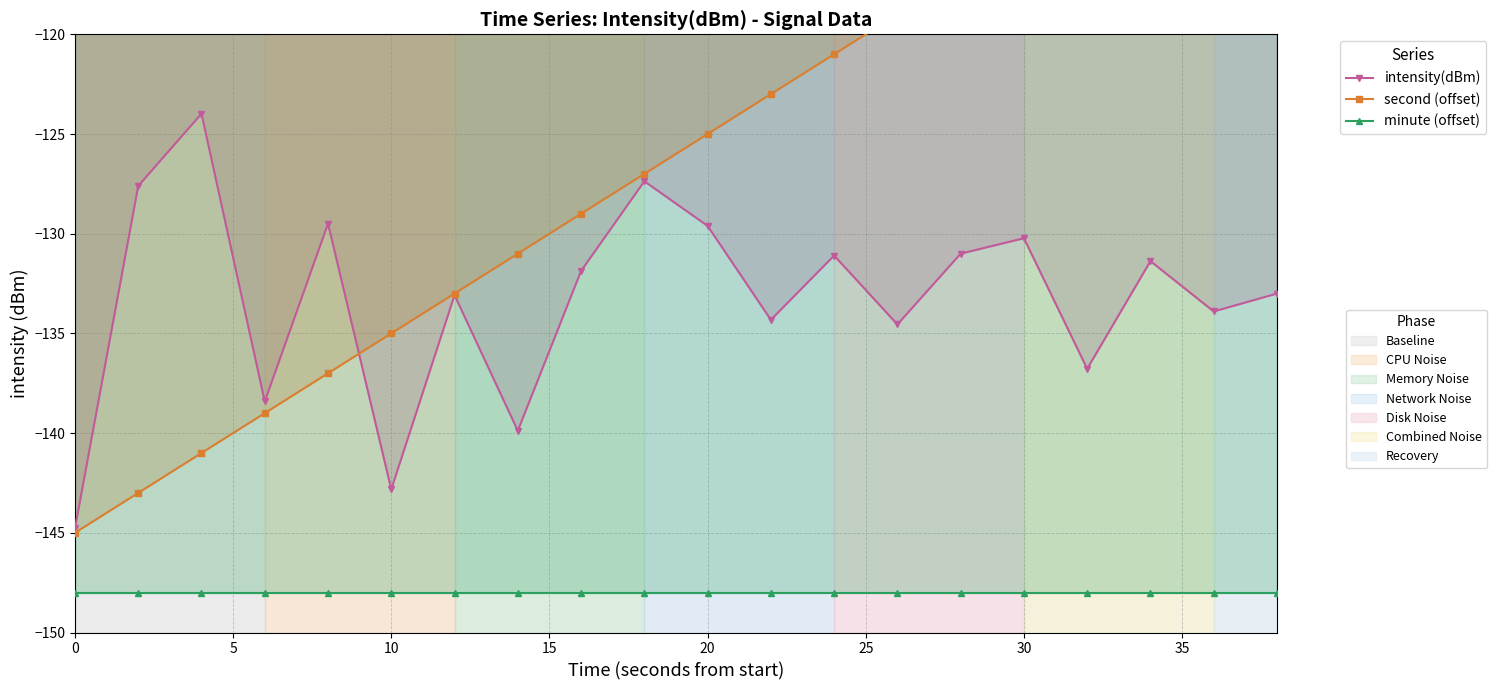

Does the chart have visible grid lines?

Yes